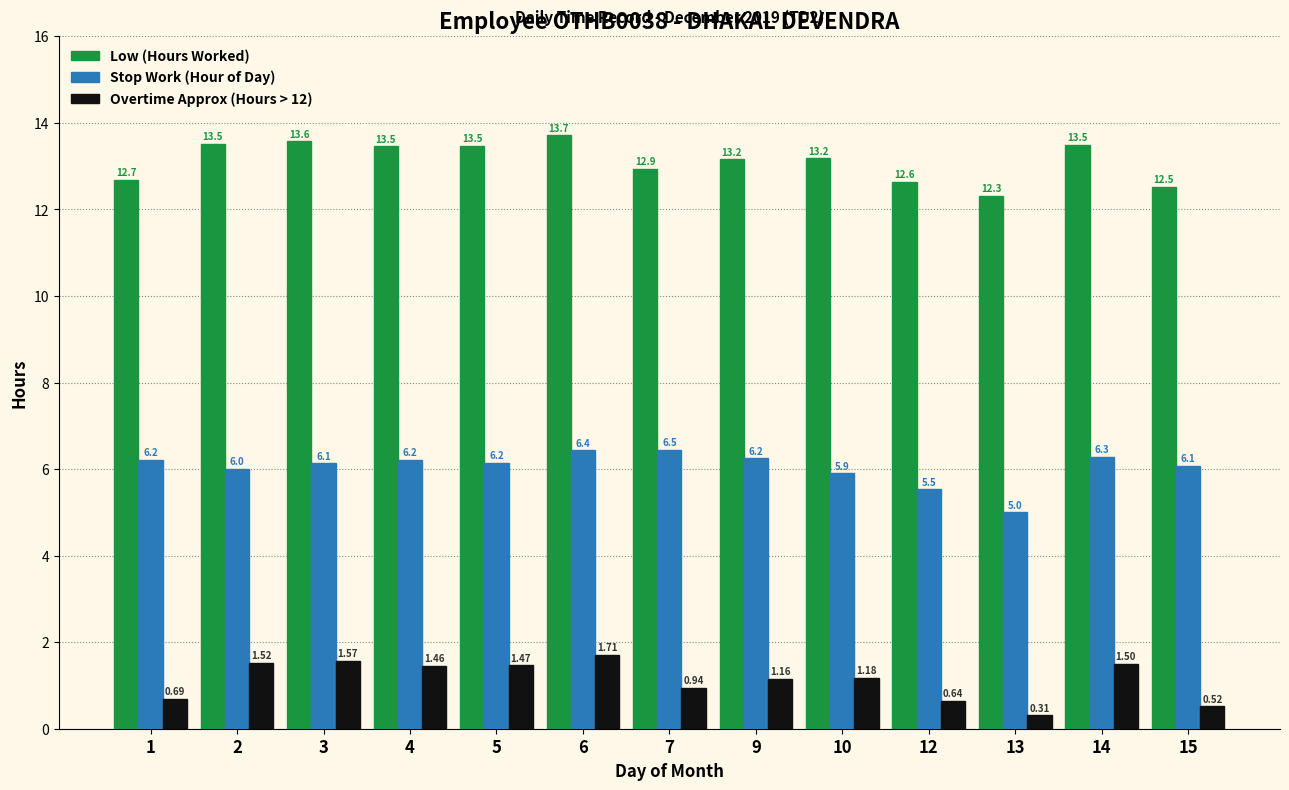

Which series has the largest range (max minus min)?

Stop Work (Hour of Day)